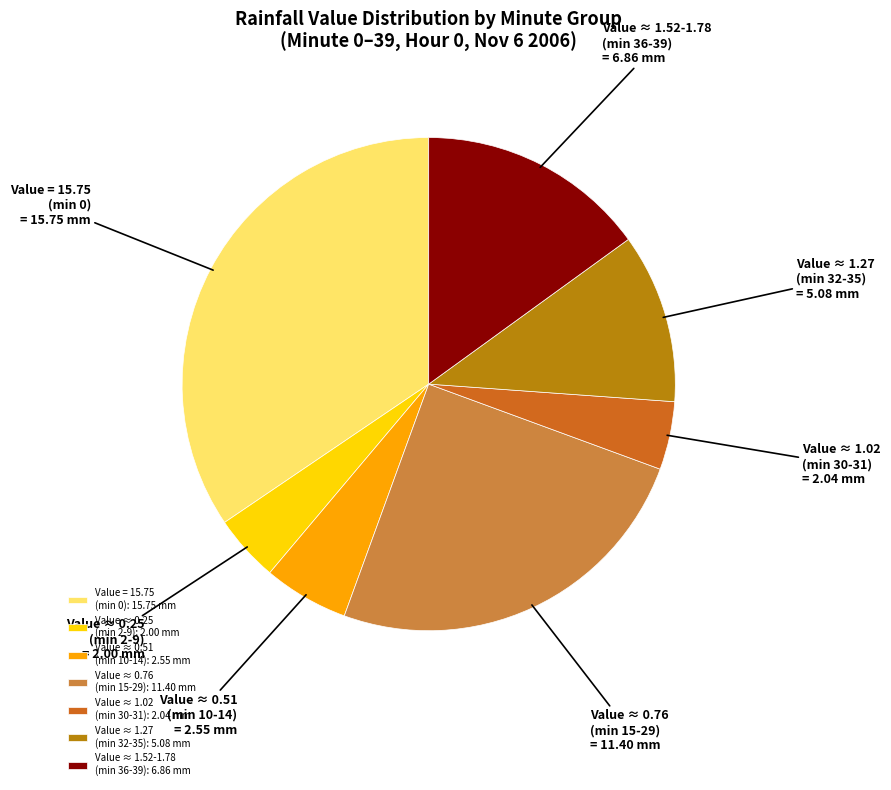

Which slice is the largest?

Value = 15.75 (min 0): 15.75 mm